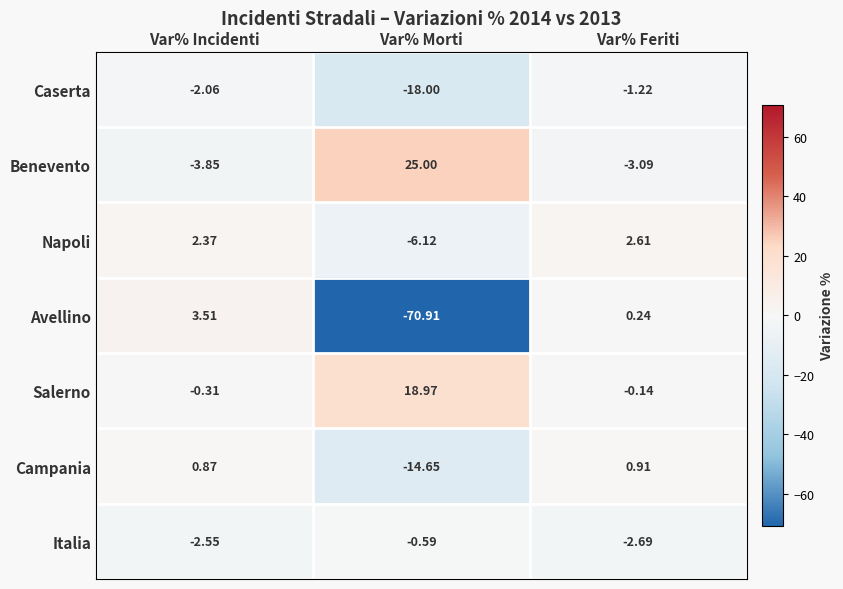

What is the greatest value displayed?

25.0